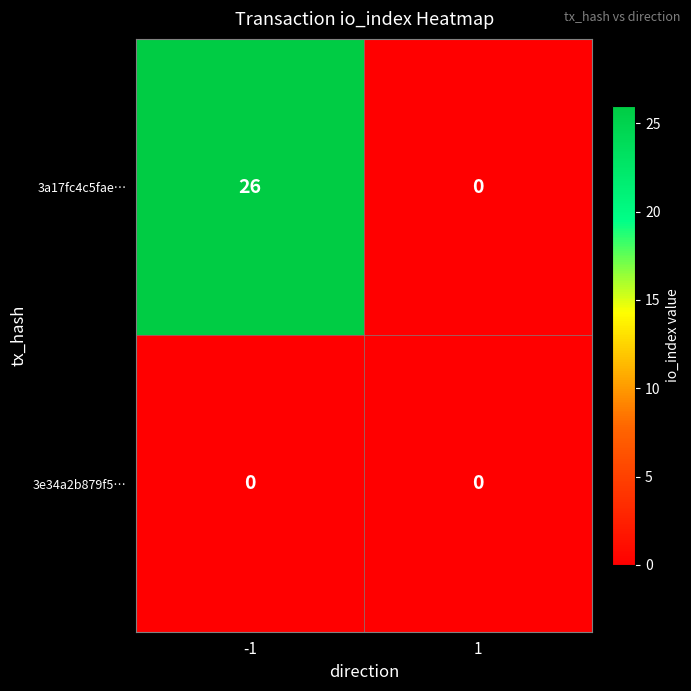

At which category is the sum across all series the highest?

-1